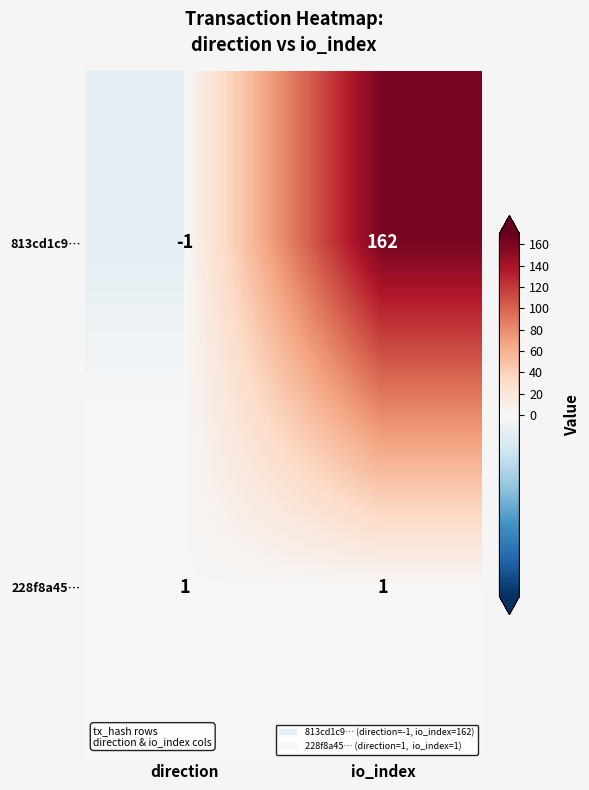

At which label does 813cd1c9… reach its peak?

io_index